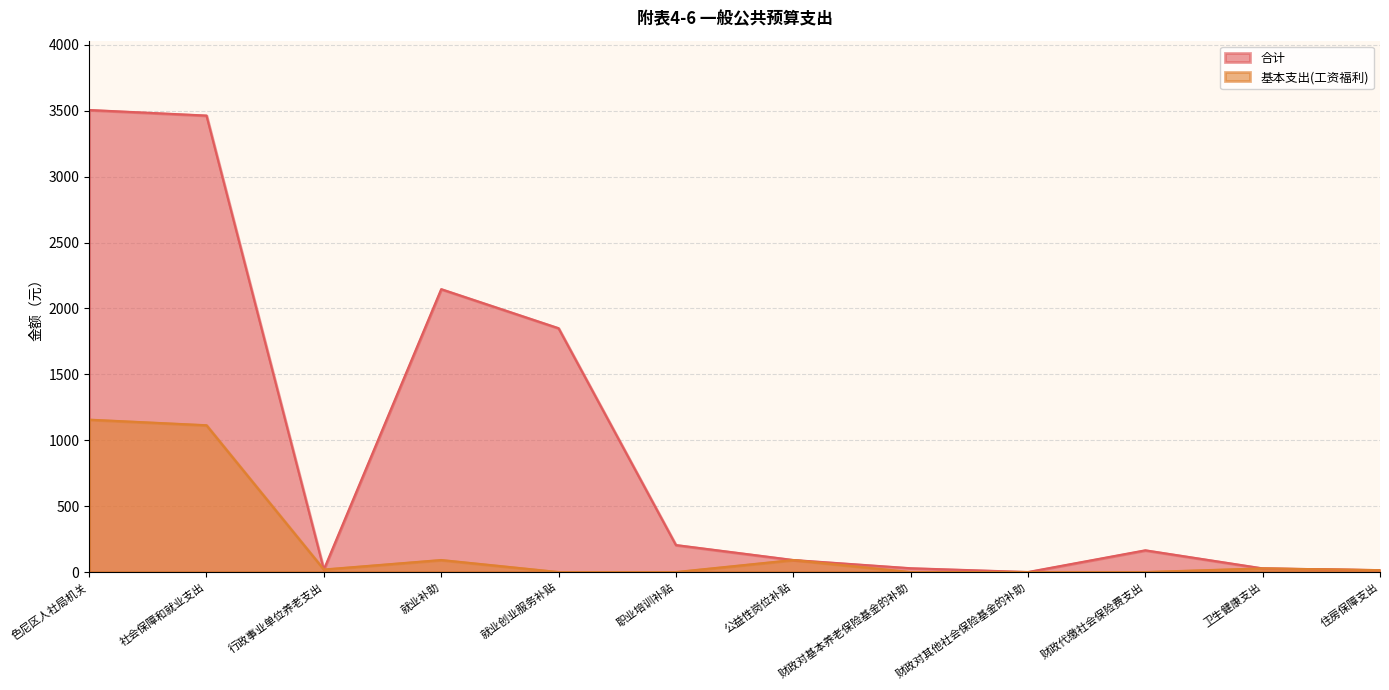

What is the difference between the maximum and minimum values in the 基本支出(工资福利) series?

1156.2